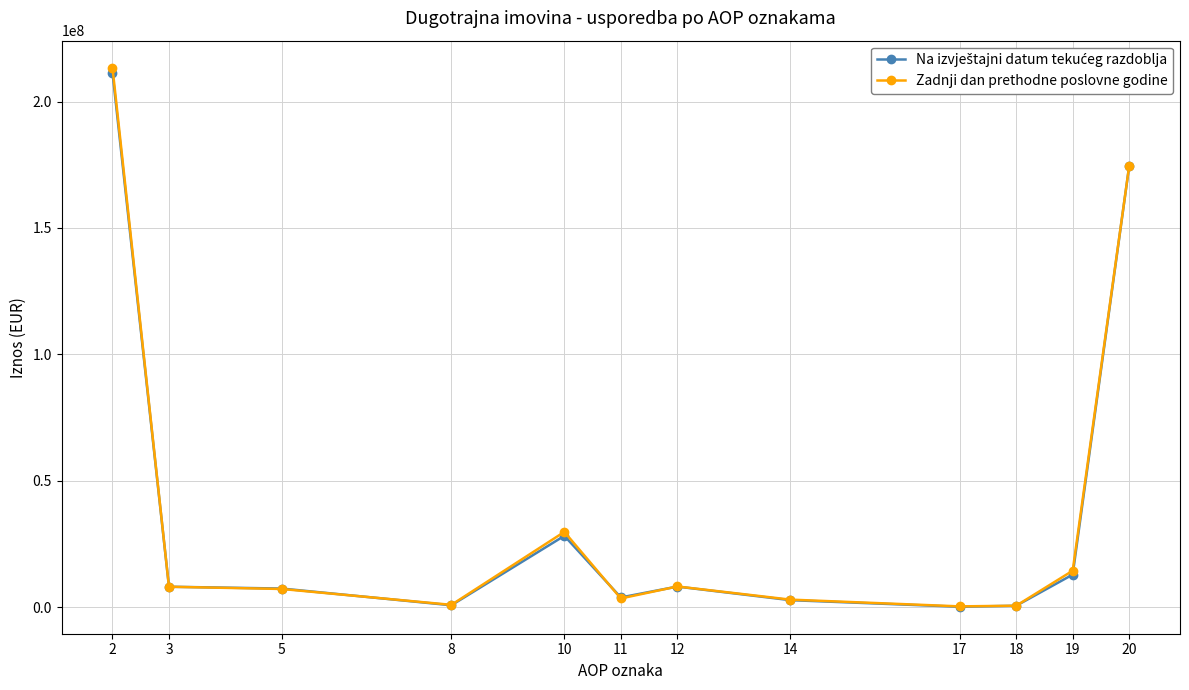

What is the minimum value shown in the chart?

130307